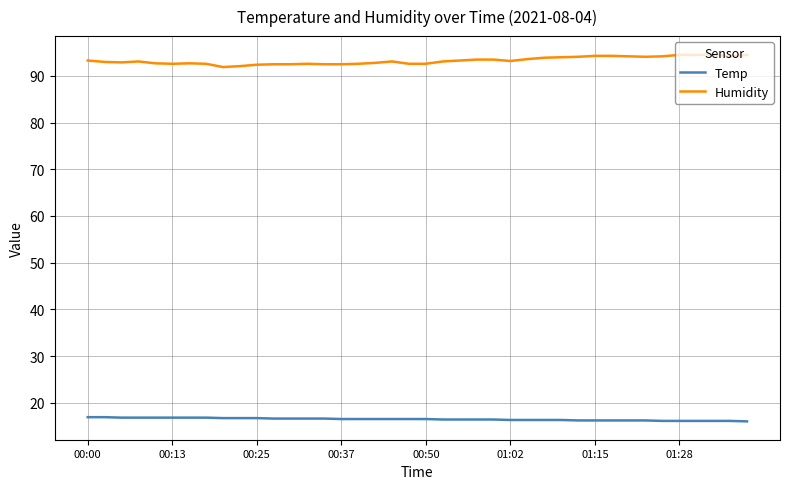

Rank the series by their maximum value, from lowest to highest.

Temp, Humidity